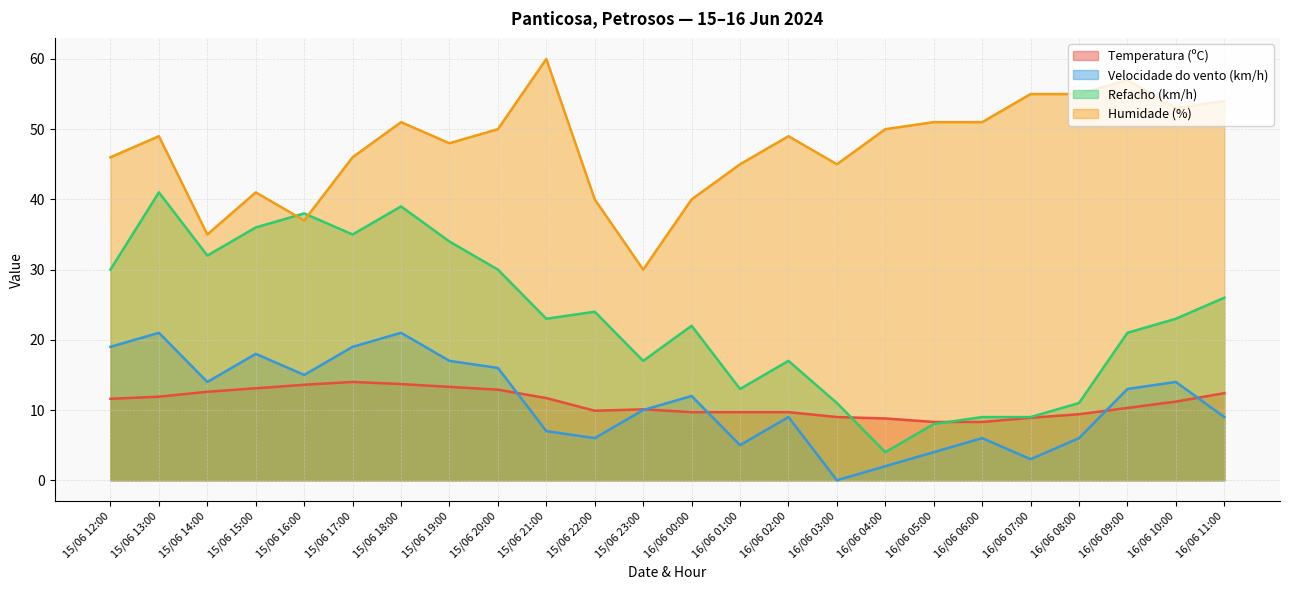

In Temperatura (ºC), how many points are higher than both neighbors (excluding endpoints)?

2